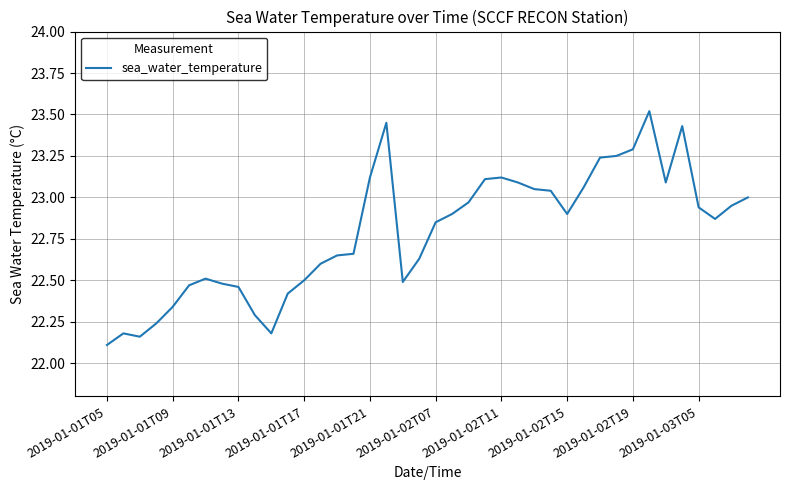

What is the difference between the maximum and minimum values?

1.4